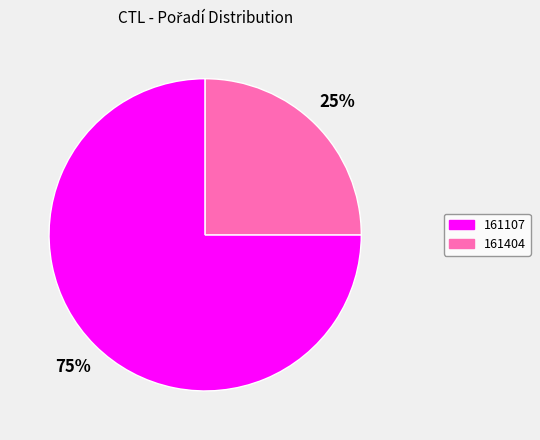

What is the largest slice in the pie chart?

161107